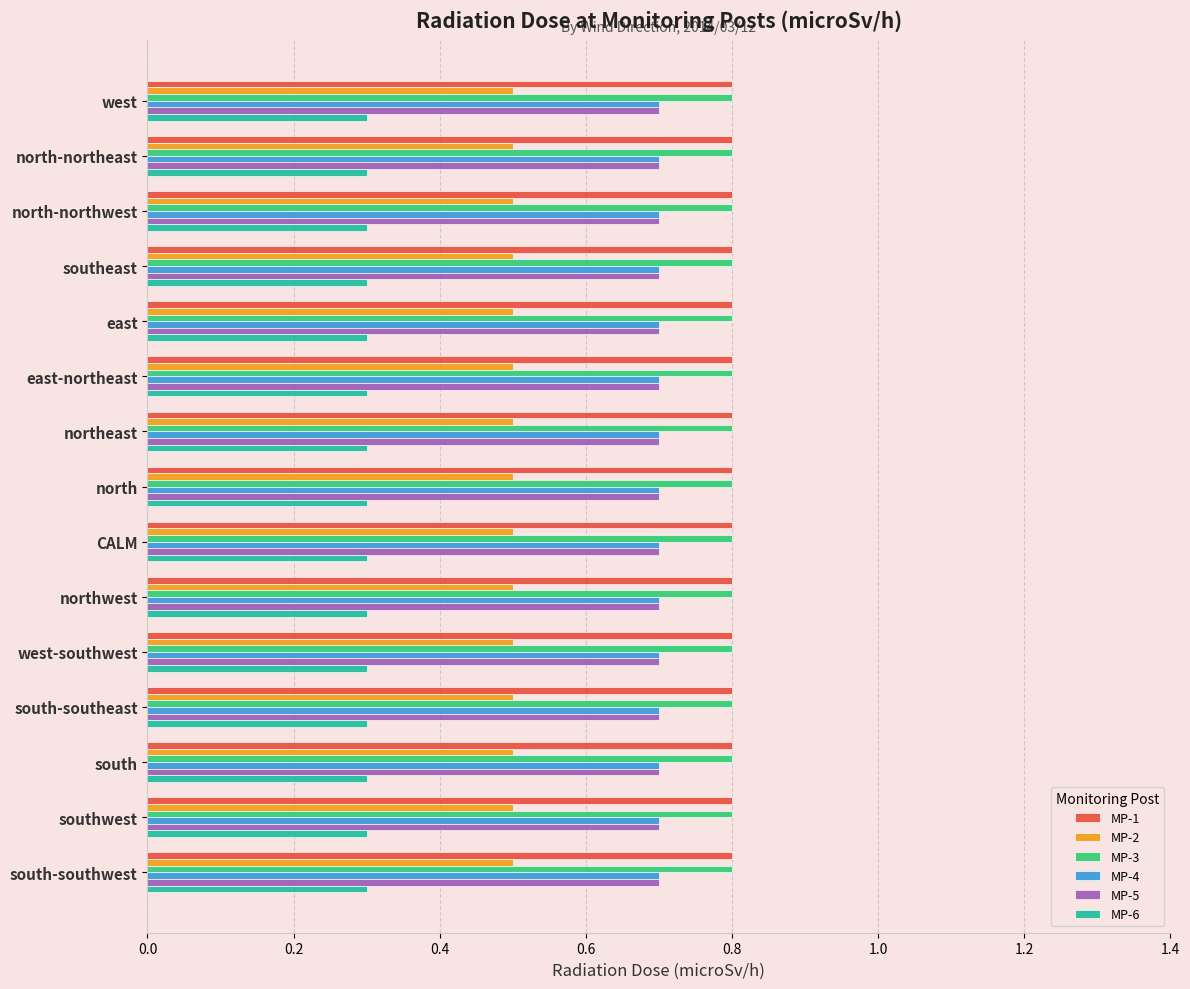

What is the difference between the highest and lowest values at northeast?

0.5